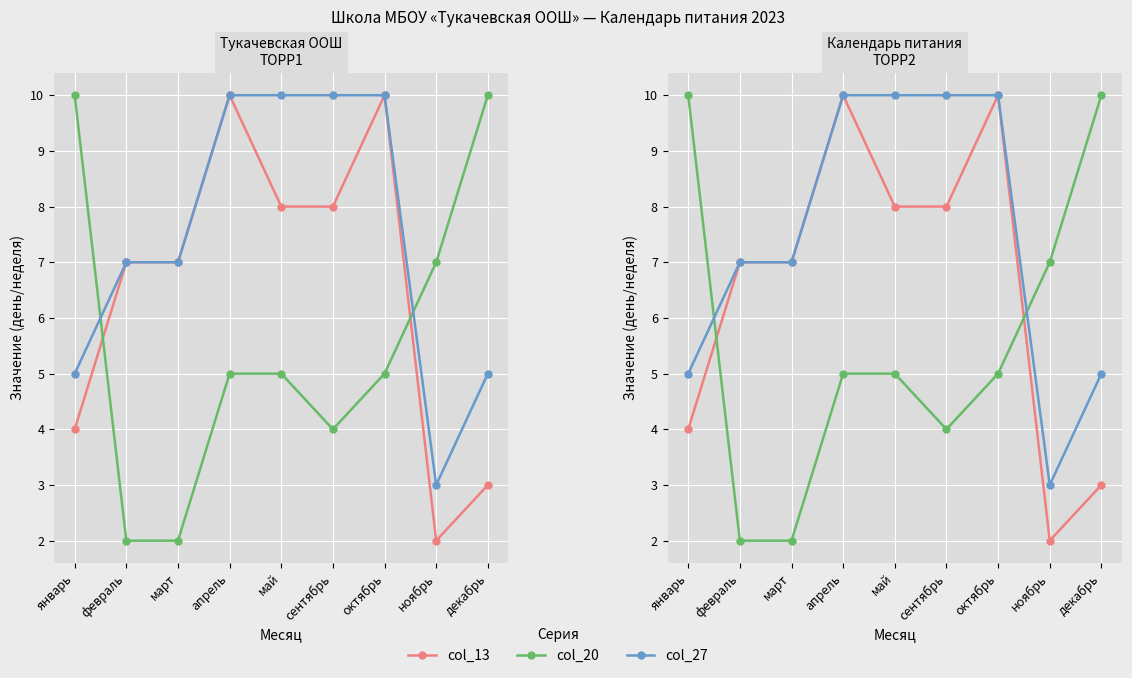

What is the smallest value displayed?

2